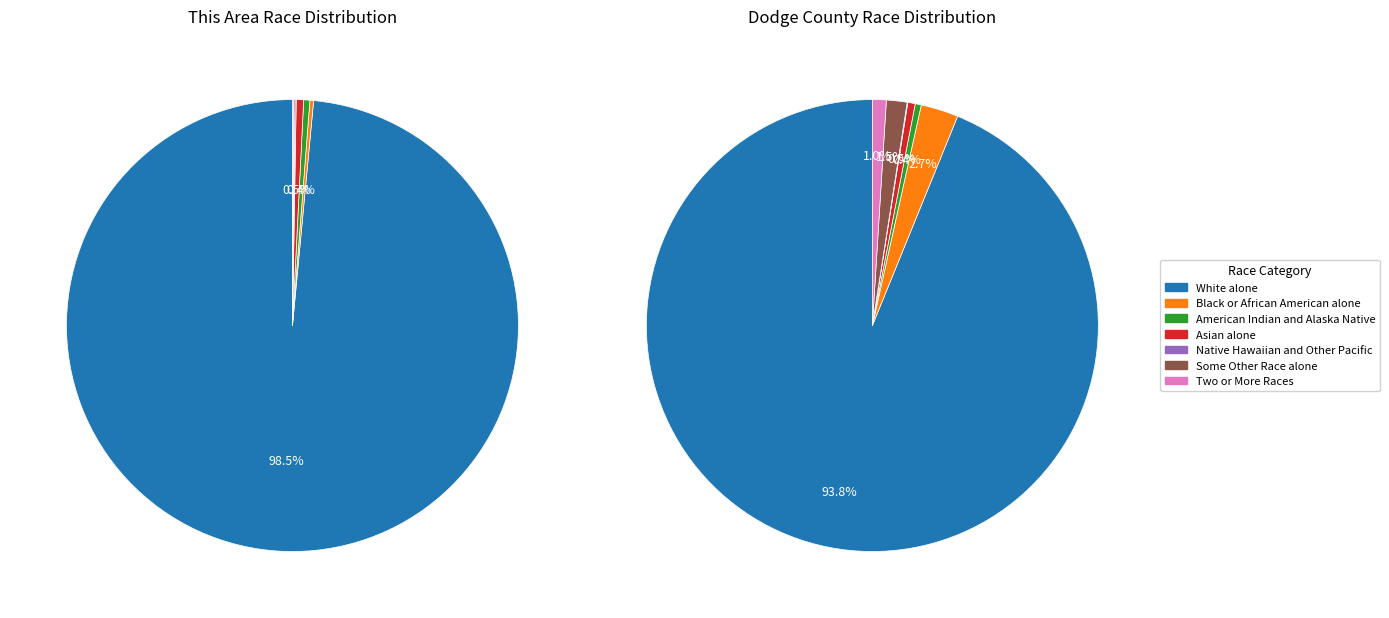

Combined, what portion of the pie is Two or More Races and White alone?

98.6%